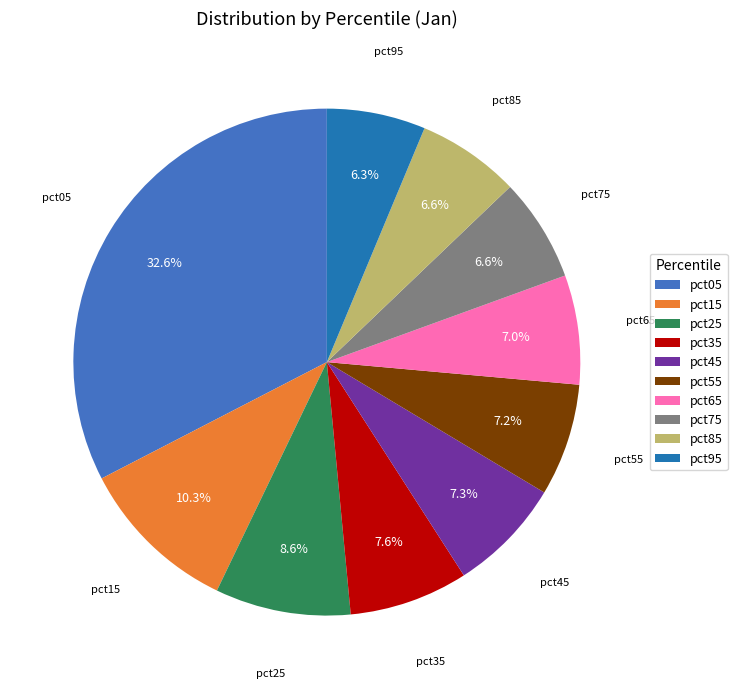

What is the largest slice in the pie chart?

pct05